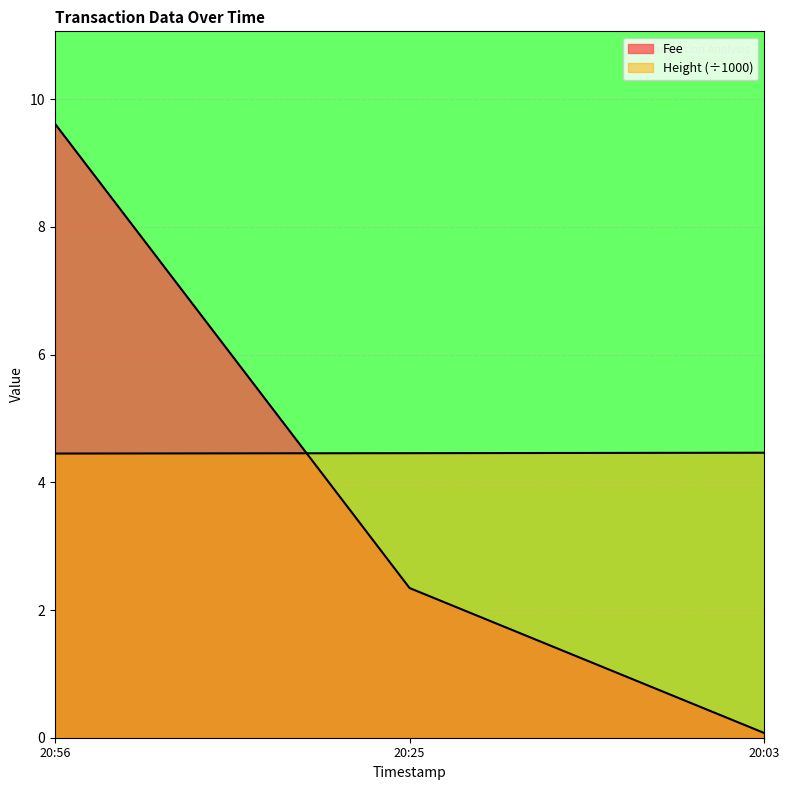

Which label corresponds to the smallest value in the chart?

20:56